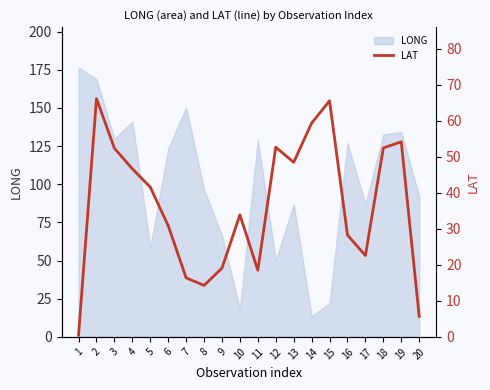

True or false: the data has more than 2 interior local peaks.

True